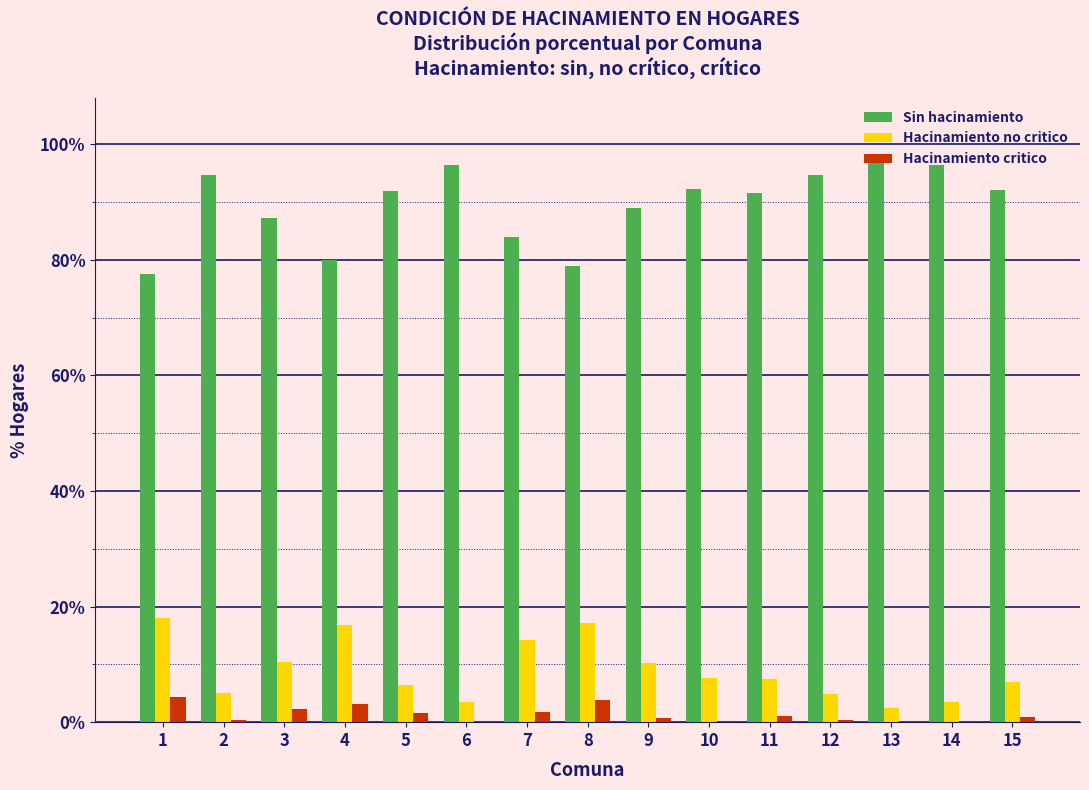

What is the maximum value for Hacinamiento no critico?

18.0